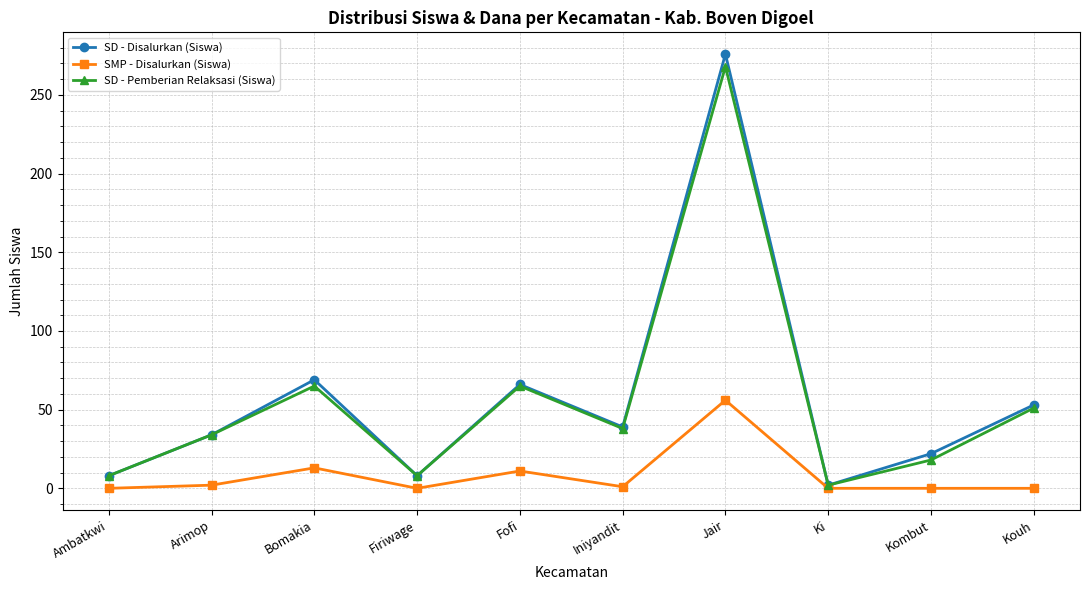

The SD - Disalurkan (Siswa) series shows 22 at Kombut. True or false?

True